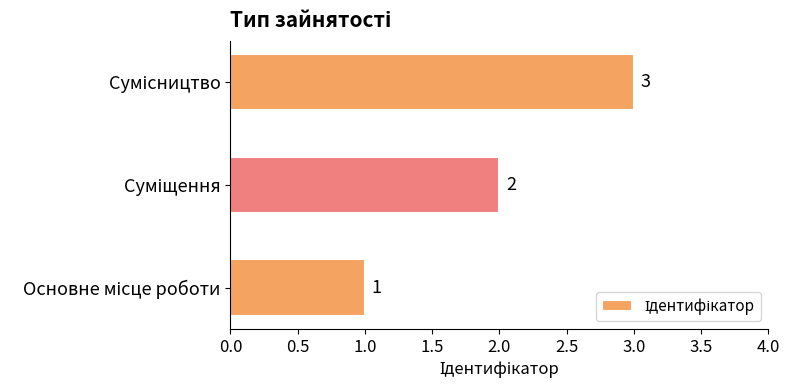

How many values are below 2?

1